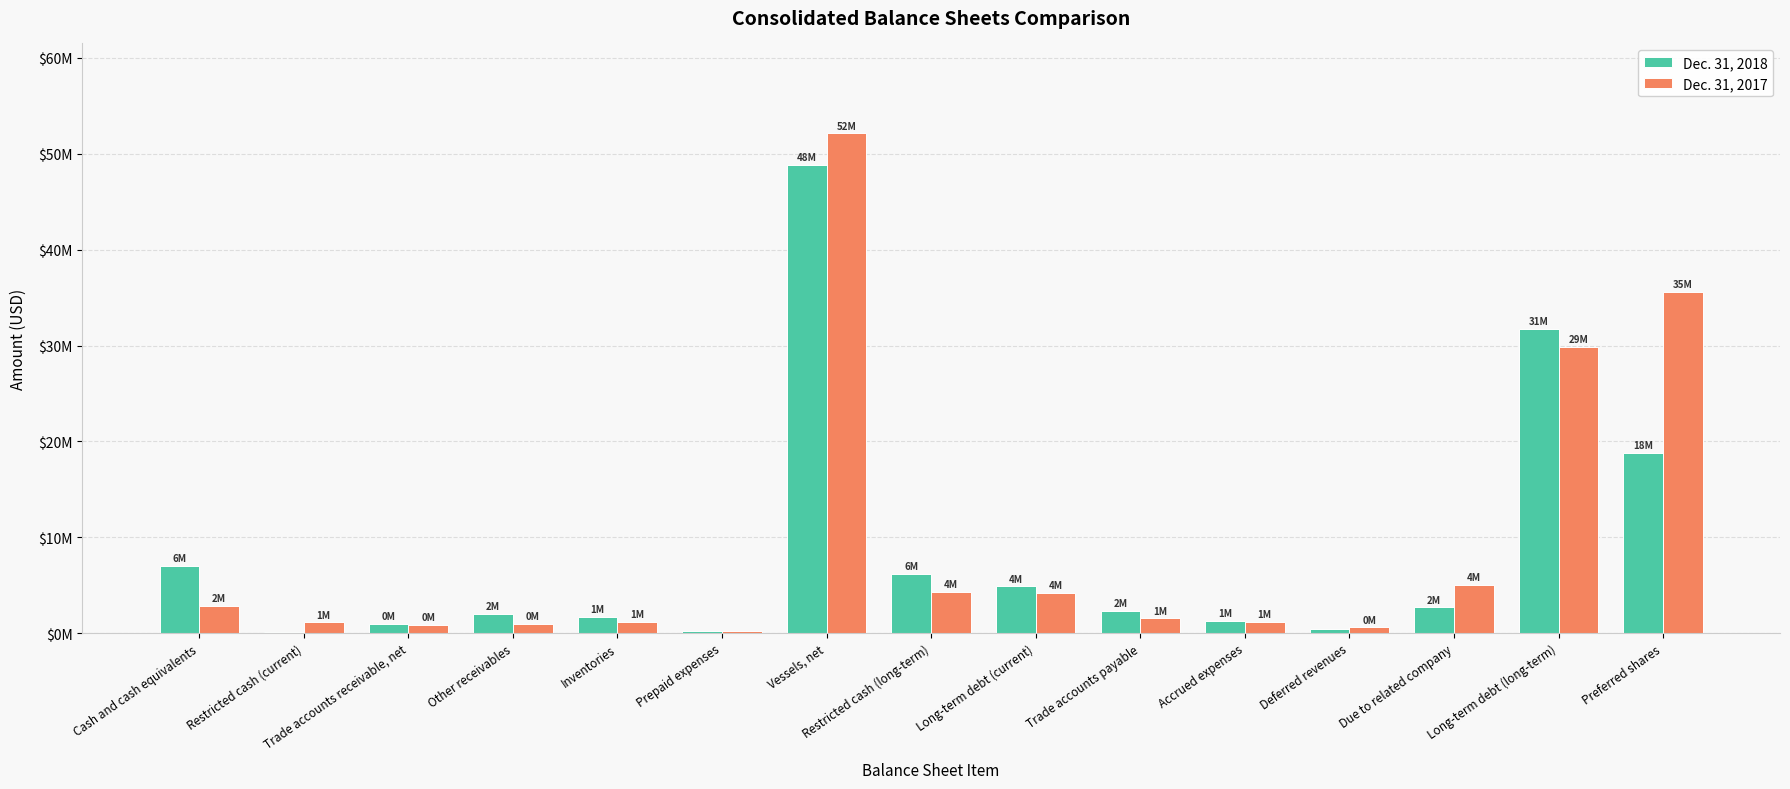

List the series in order of their peak value, lowest first.

Dec. 31, 2018, Dec. 31, 2017